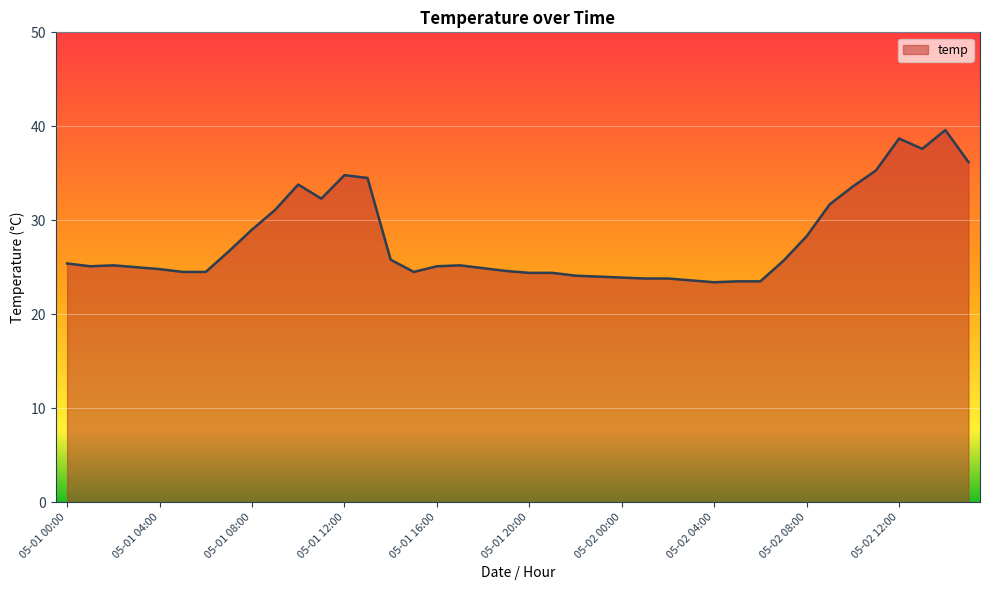

What is the smallest value displayed?

23.4